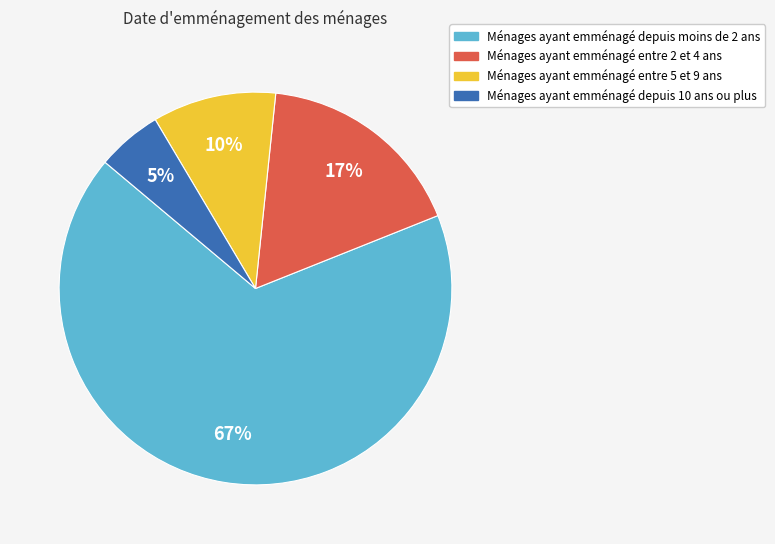

To the nearest percent, what is the average slice percentage?

25%